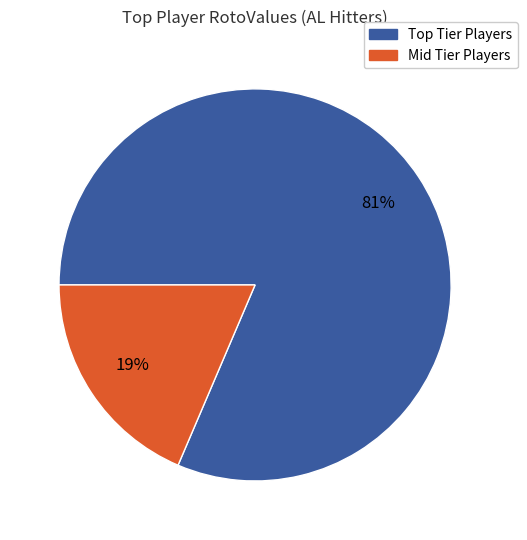

Is there any slice that represents more than half of the pie?

Yes